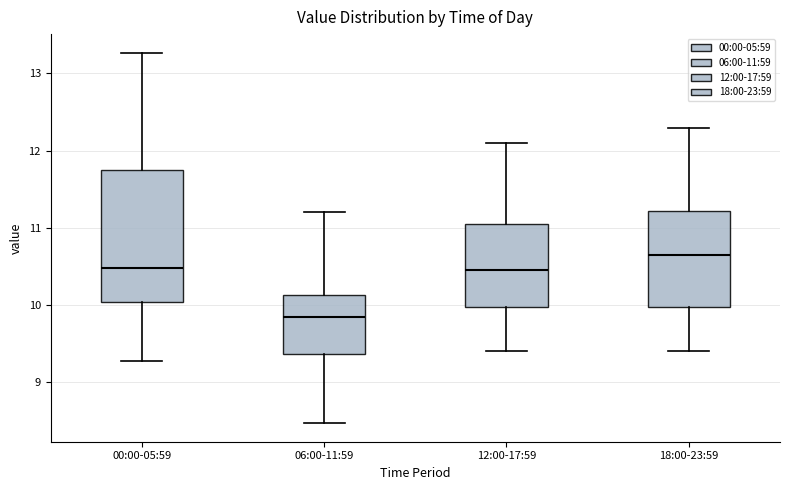

Reading left to right, read every box against the y-axis: the position of its median line, the range the box covers, and the ends of its whiskers. The values are not printed on the chart, so give them approximately, as read against the axis.

00:00-05:59: median 10.5, box 10.0 to 11.8, whiskers 9.3 to 13.3
06:00-11:59: median 9.9, box 9.4 to 10.1, whiskers 8.5 to 11.2
12:00-17:59: median 10.5, box 10.0 to 11.1, whiskers 9.4 to 12.1
18:00-23:59: median 10.7, box 10.0 to 11.2, whiskers 9.4 to 12.3